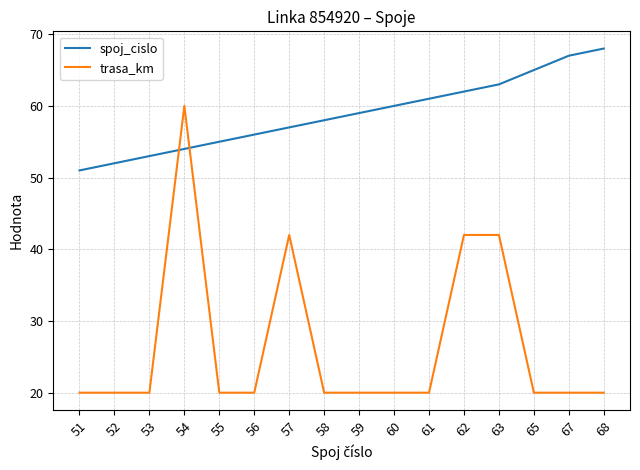

The value of spoj_cislo at 65 is 65. True or false?

True